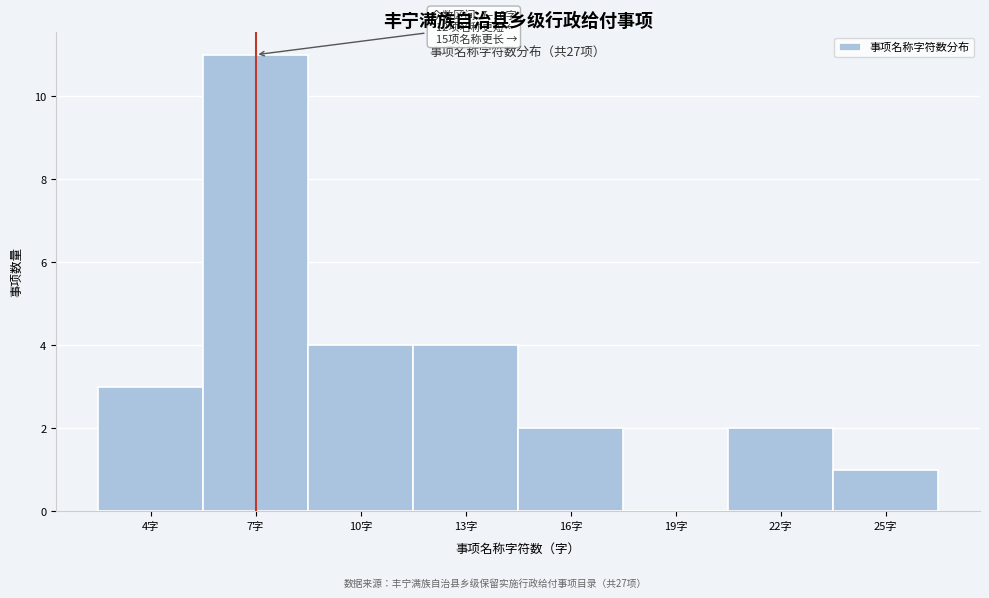

Reading right to left, list all the values displayed in this chart.

25字=1	22字=2	19字=0	16字=2	13字=4	10字=4	7字=11	4字=3